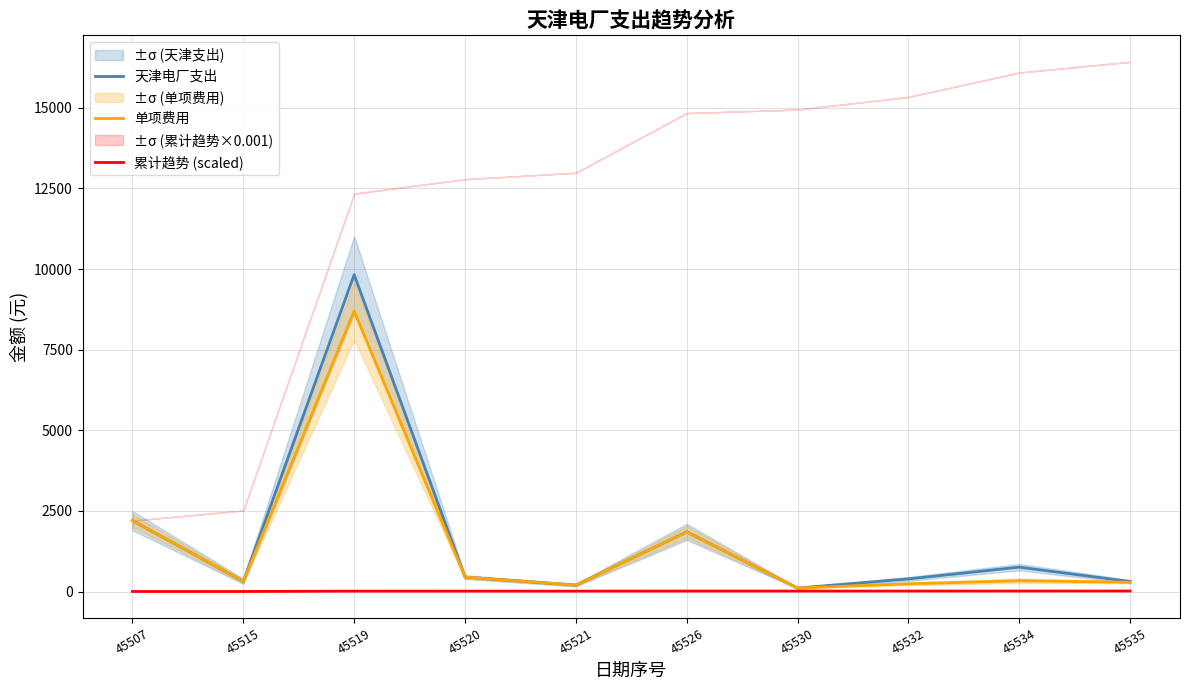

At how many categories does at least one series exceed 9341?

1